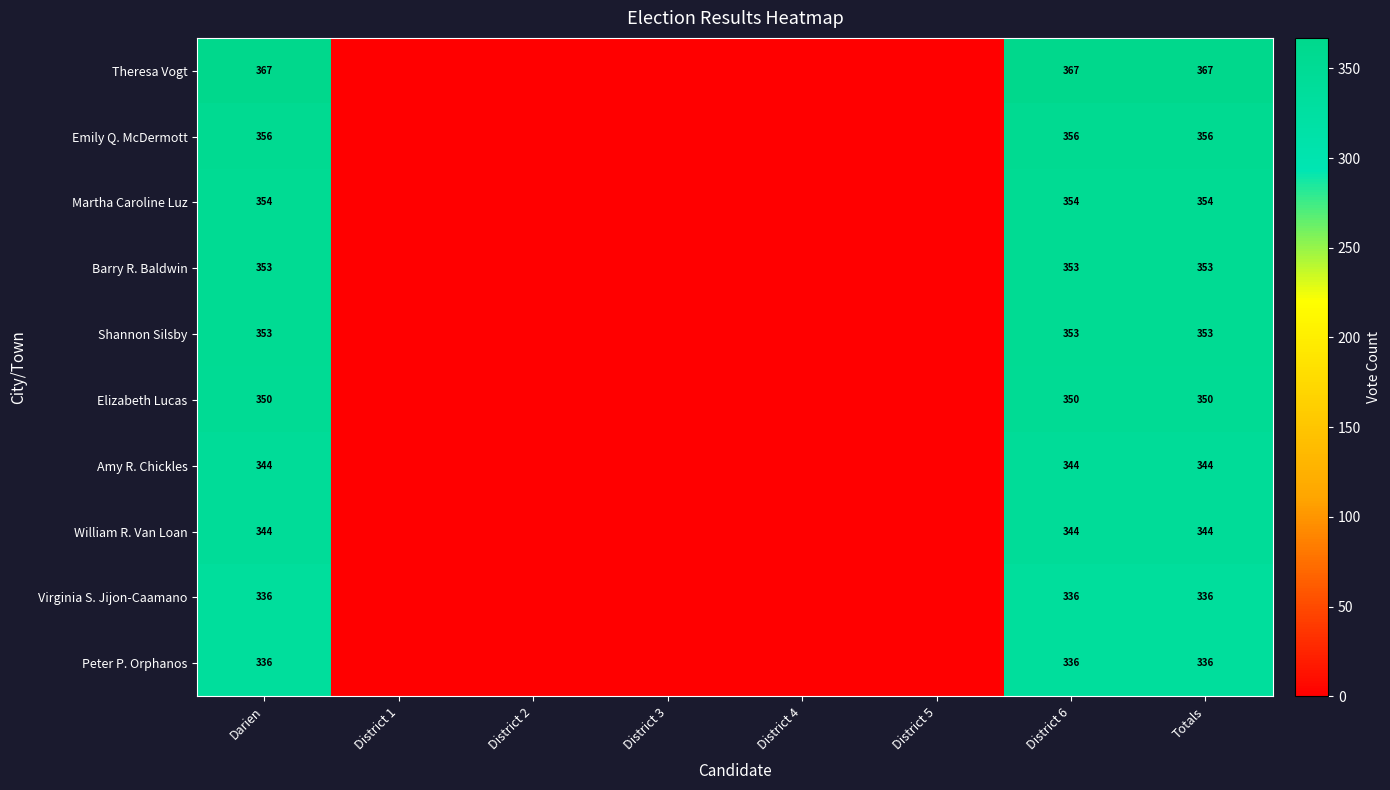

The value of Elizabeth Lucas at District 6 is 350. True or false?

True